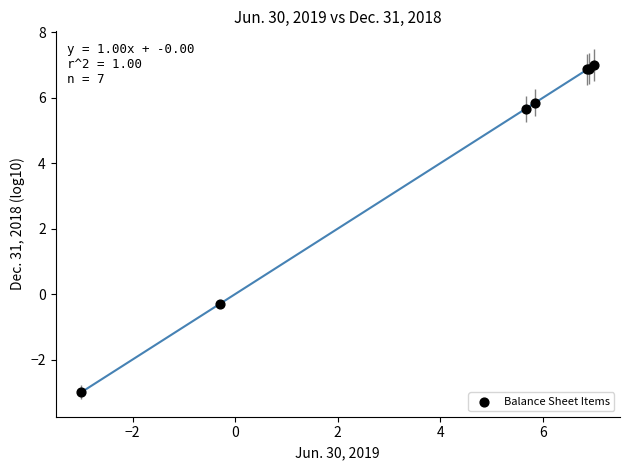

What Y value in the scatter plot is closest to 2?

-0.3